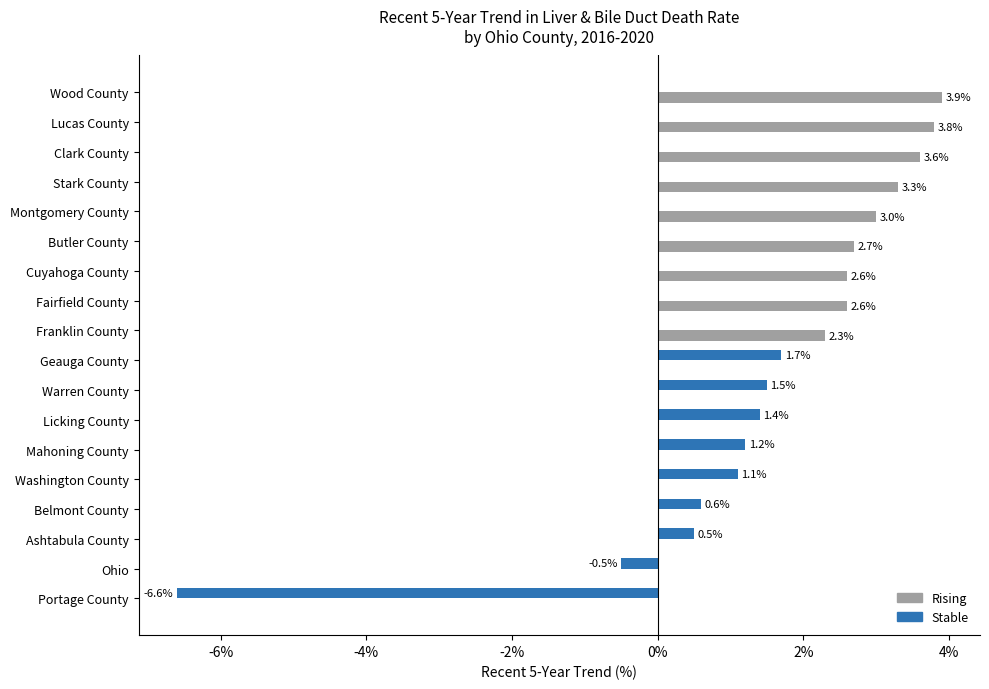

Is it true that Stable equals 0.0 at Montgomery County?

True